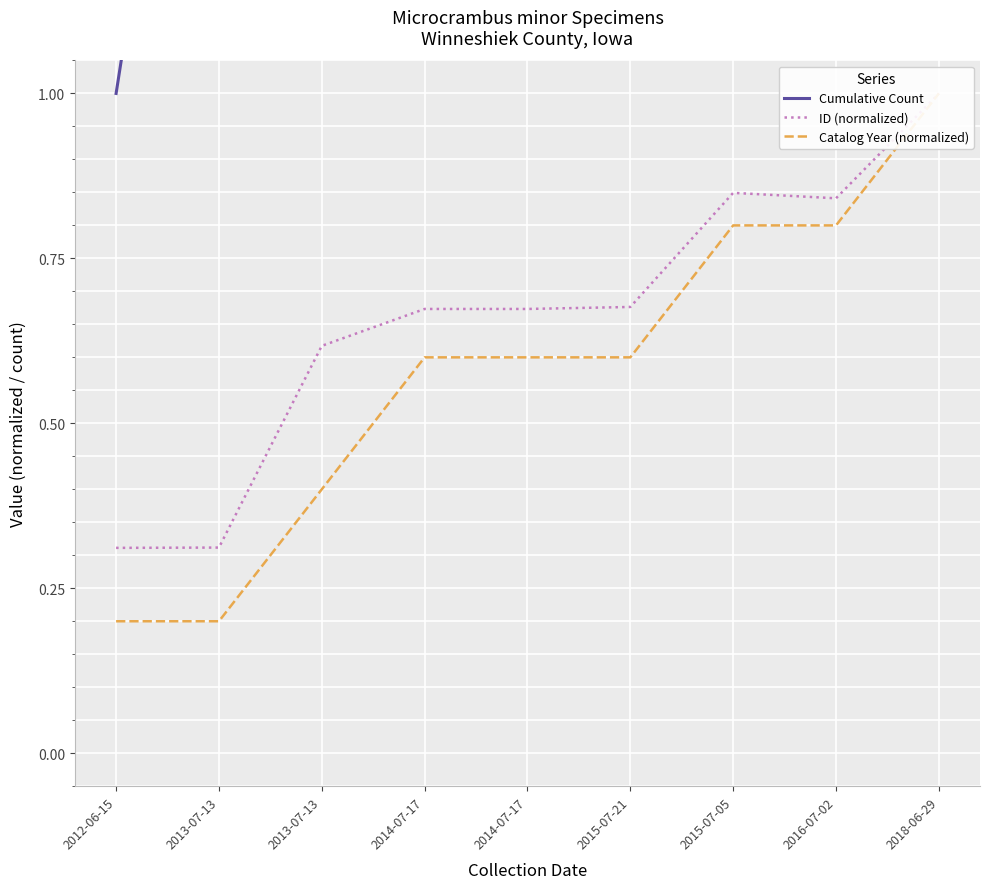

True or false: ID (normalized) and Catalog Year (normalized) cross at least once.

False